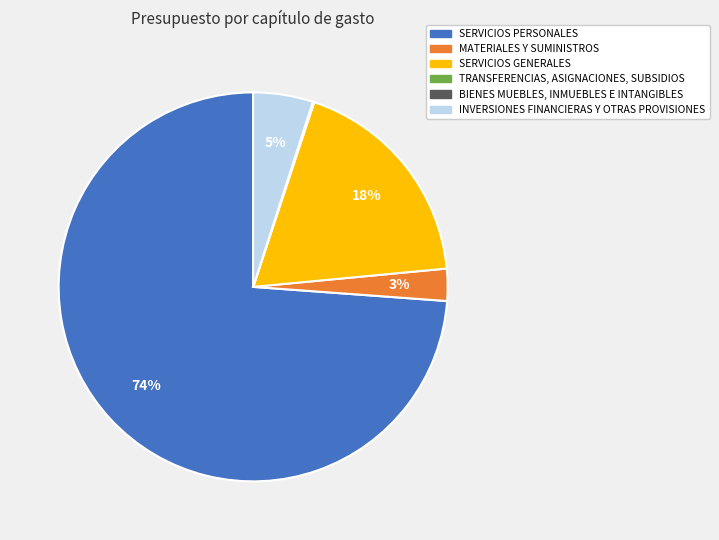

Is it true that SERVICIOS GENERALES is 18% of the pie?

True